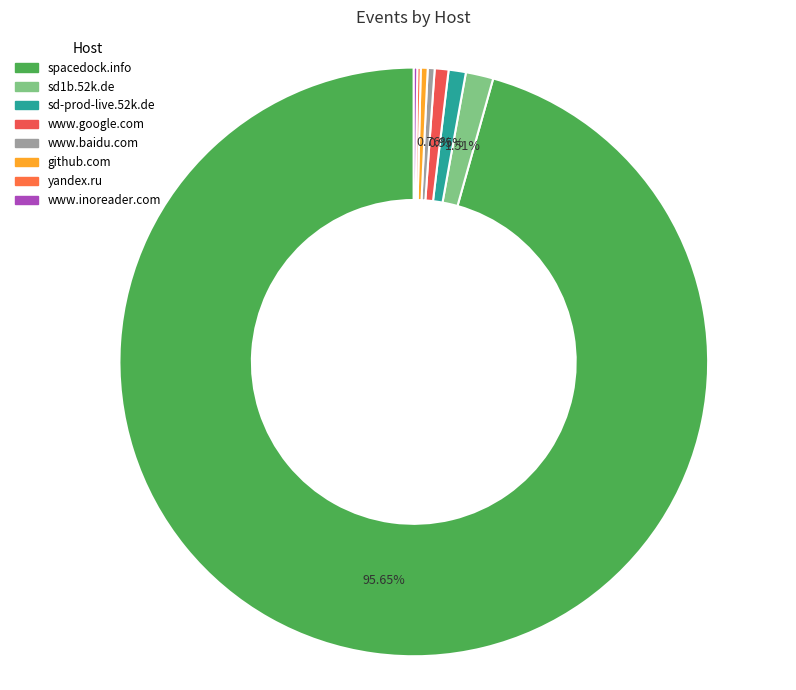

Which slice is the smallest?

yandex.ru